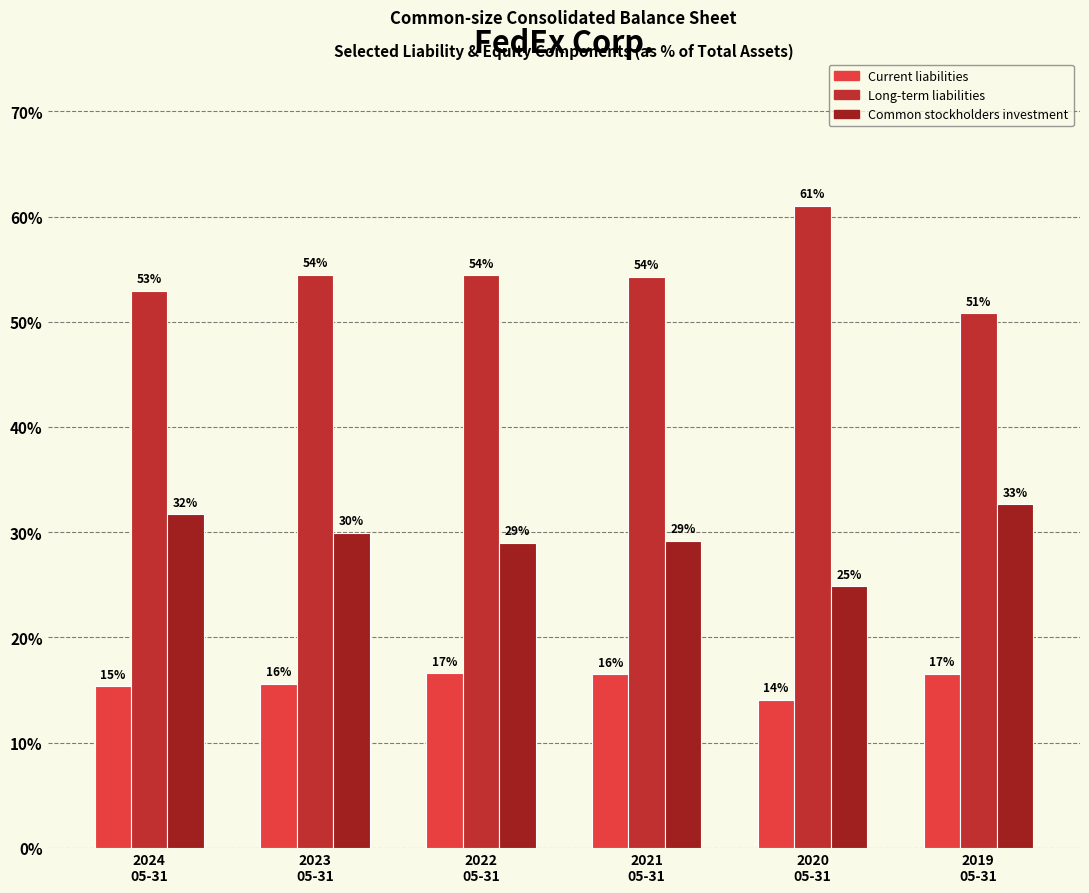

How many Common stockholders investment values are between 0 and 1?

6